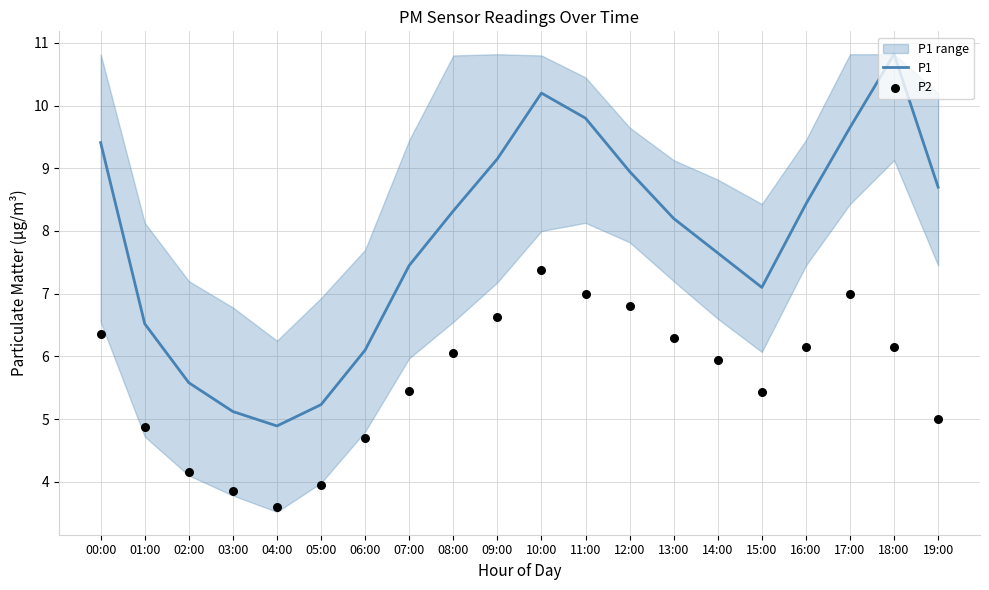

At how many categories does at least one series exceed 8?

11